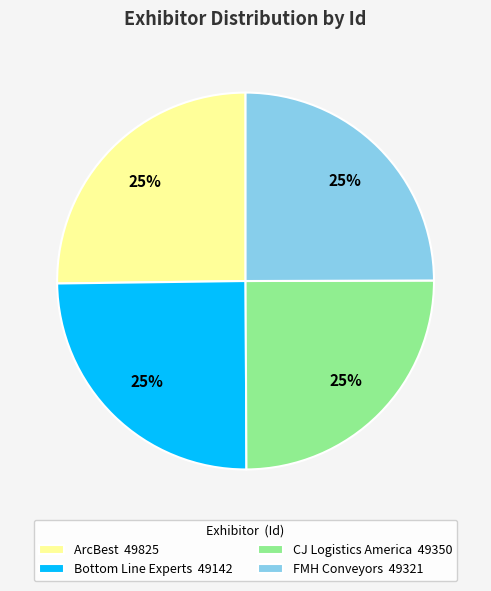

To the nearest percent, what is the average slice percentage?

25%